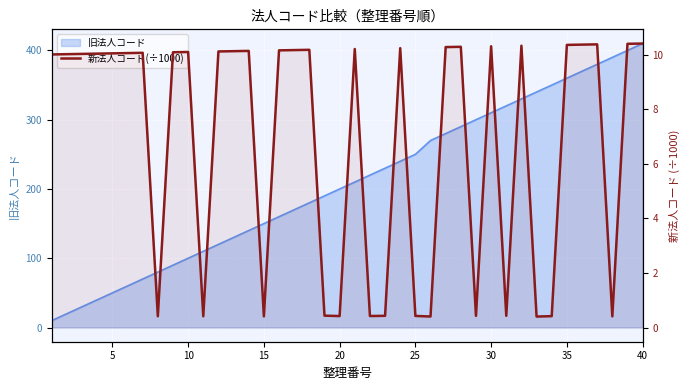

Reading left to right, list all the values displayed in this chart.

10.0	10.0	10.0	10.0	10.1	10.1	10.1	0.4	10.1	10.1	0.4	10.1	10.1	10.1	0.4	10.2	10.2	10.2	0.4	0.4	10.2	0.4	0.4	10.2	0.4	0.4	10.3	10.3	0.4	10.3	0.4	10.3	0.4	0.4	10.4	10.4	10.4	0.4	10.4	10.4